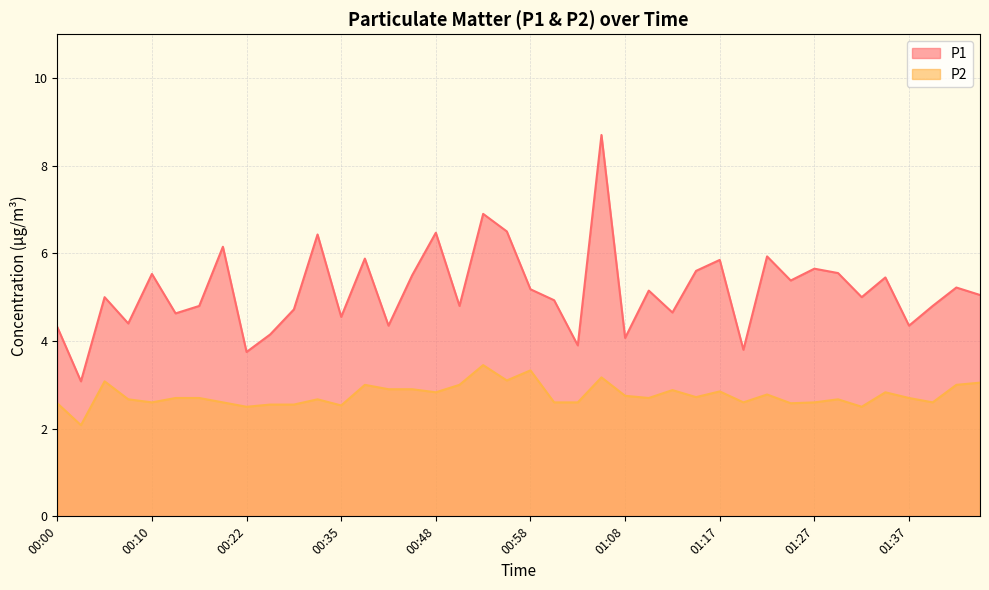

Reading left to right, extract all data points from this chart.

P1: 4.3	3.1	5.0	4.4	5.5	4.6	4.8	6.2	3.8	4.2	4.7	6.4	4.5	5.9	4.3	5.5	6.5	4.8	6.9	6.5	5.2	4.9	3.9	8.7	4.1	5.2	4.7	5.6	5.8	3.8	5.9	5.4	5.7	5.5	5.0	5.5	4.3	4.8	5.2	5.0
P2: 2.6	2.1	3.1	2.7	2.6	2.7	2.7	2.6	2.5	2.5	2.5	2.7	2.5	3.0	2.9	2.9	2.8	3.0	3.5	3.1	3.3	2.6	2.6	3.2	2.8	2.7	2.9	2.7	2.9	2.6	2.8	2.6	2.6	2.7	2.5	2.8	2.7	2.6	3.0	3.0